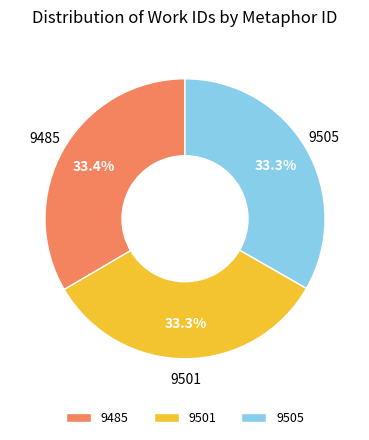

Count the number of slices in the pie.

3